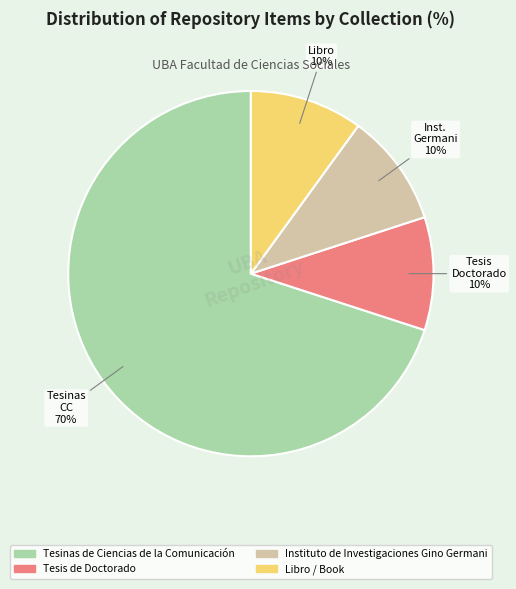

Which category has the biggest portion of the pie?

Tesinas de Ciencias de la Comunicación